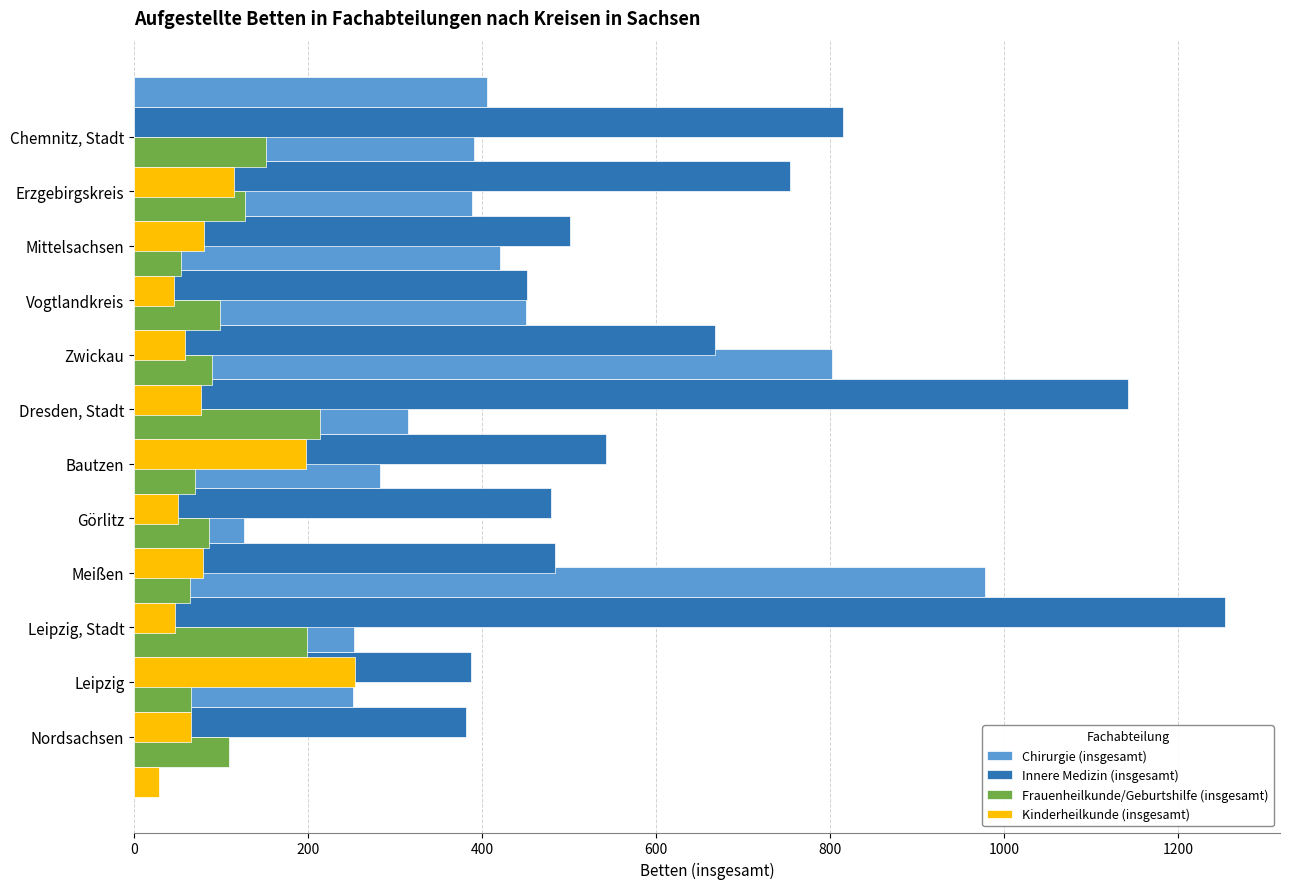

What is the sum of the Frauenheilkunde/Geburtshilfe (insgesamt) values at Leipzig, Stadt and Chemnitz, Stadt?

350